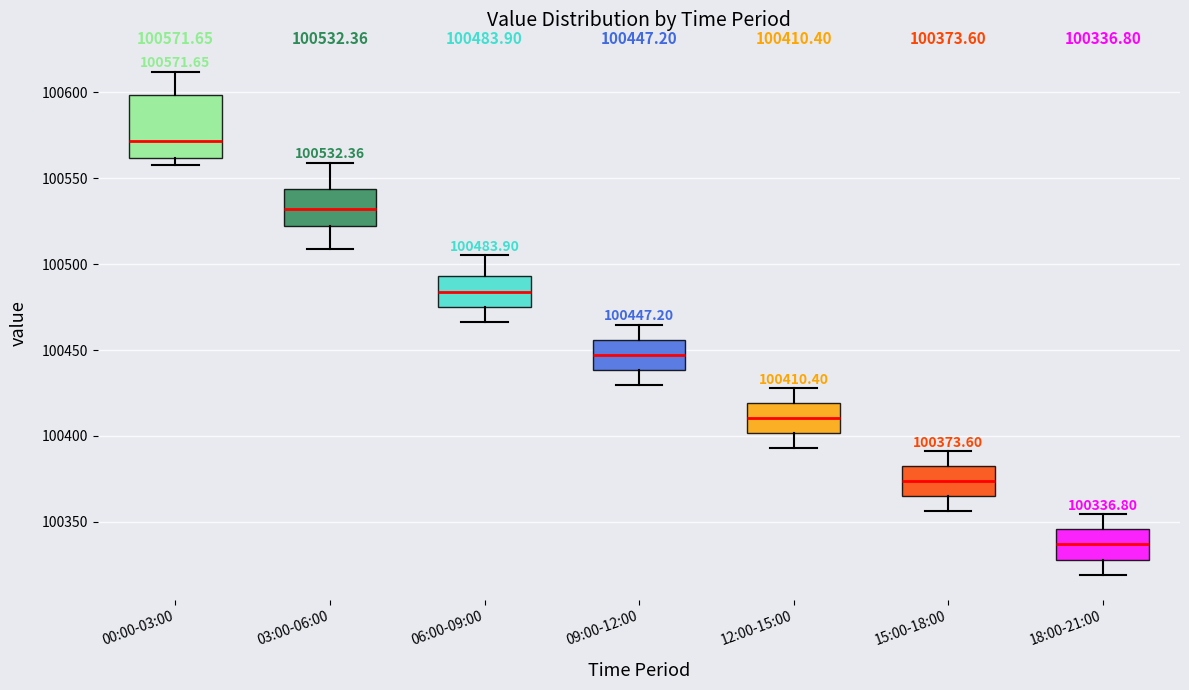

Which box's median line is the lowest?

18:00-21:00